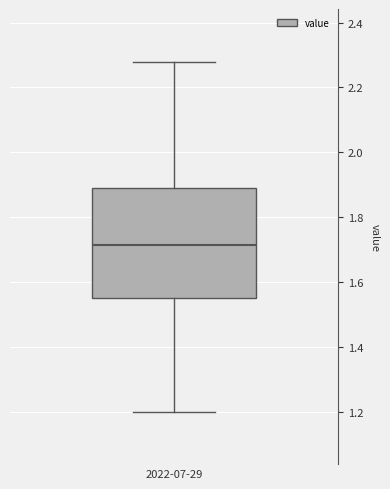

Where does the lower whisker of the box for 2022-07-29 end on the y-axis? The values are not printed on the chart, so give them approximately, as read against the axis.

1.20